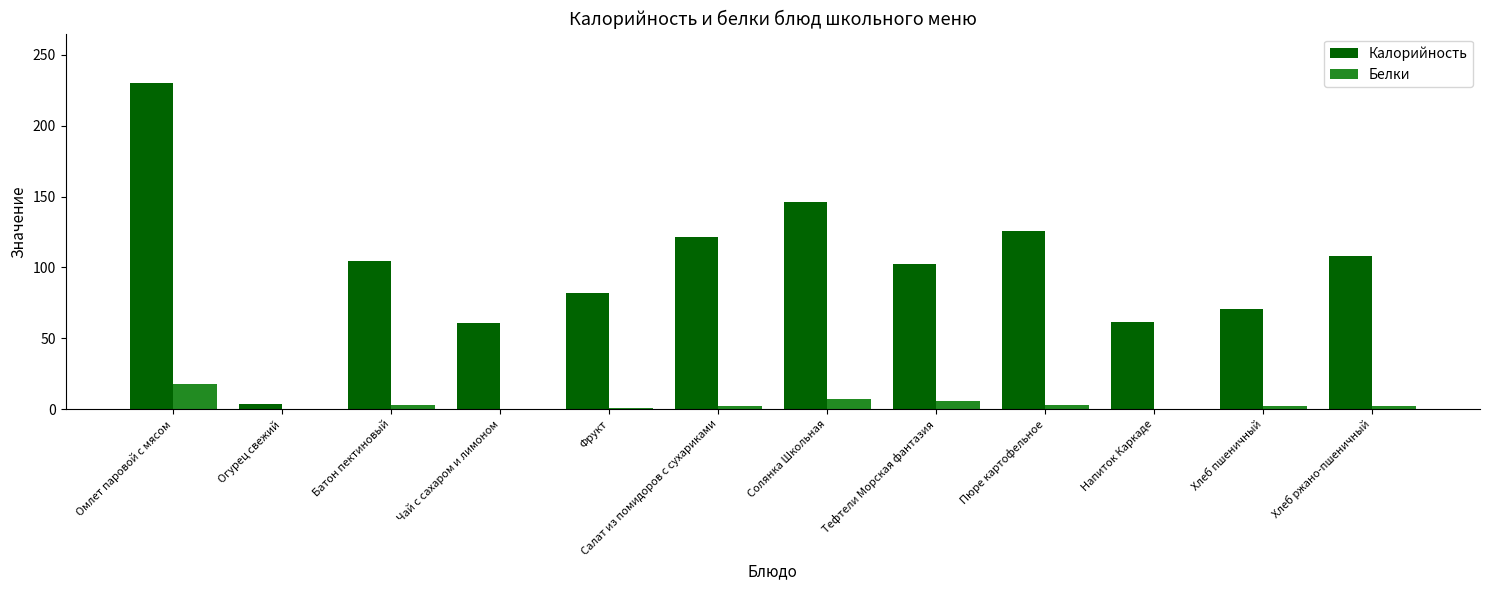

What is the sum of all Белки values?

45.1